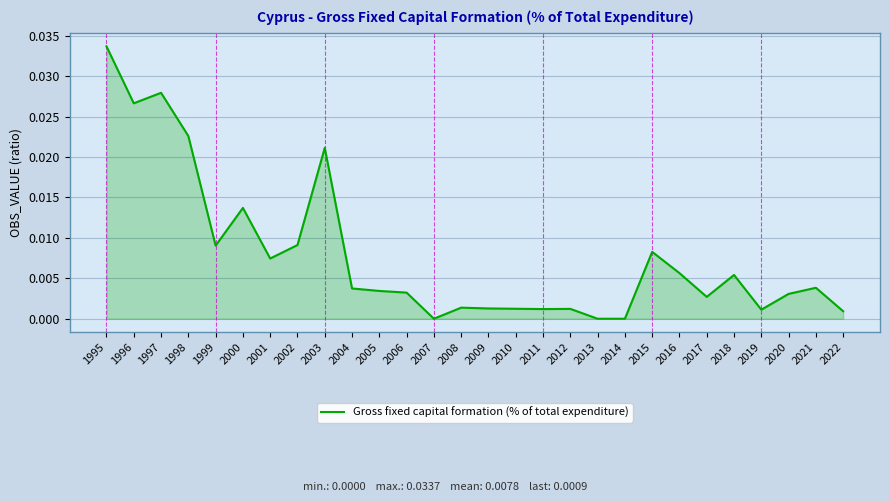

At which category does the data reach its first local peak?

1997